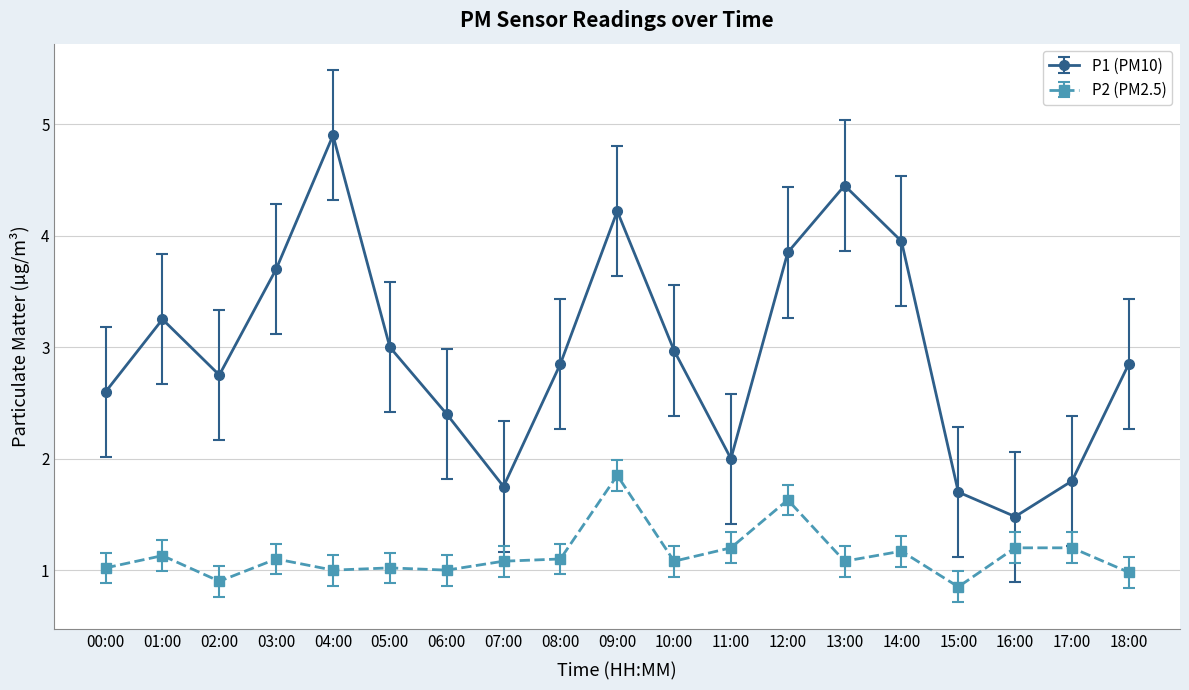

What is the sum of all P2 (PM2.5) values?

21.6